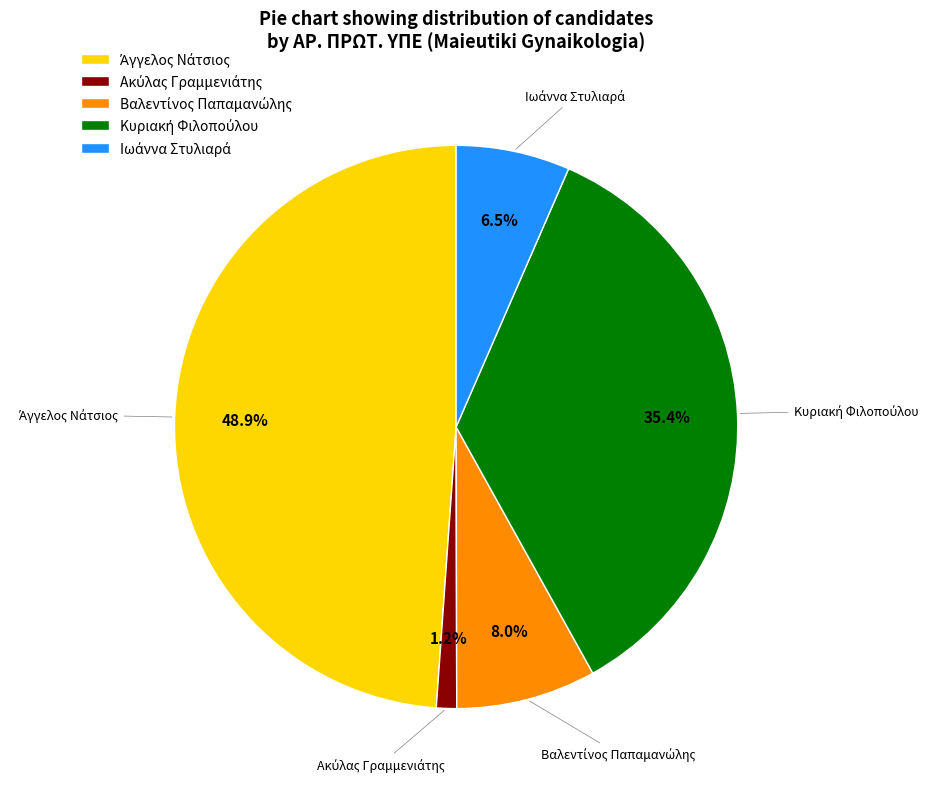

Is there any slice that represents more than half of the pie?

No